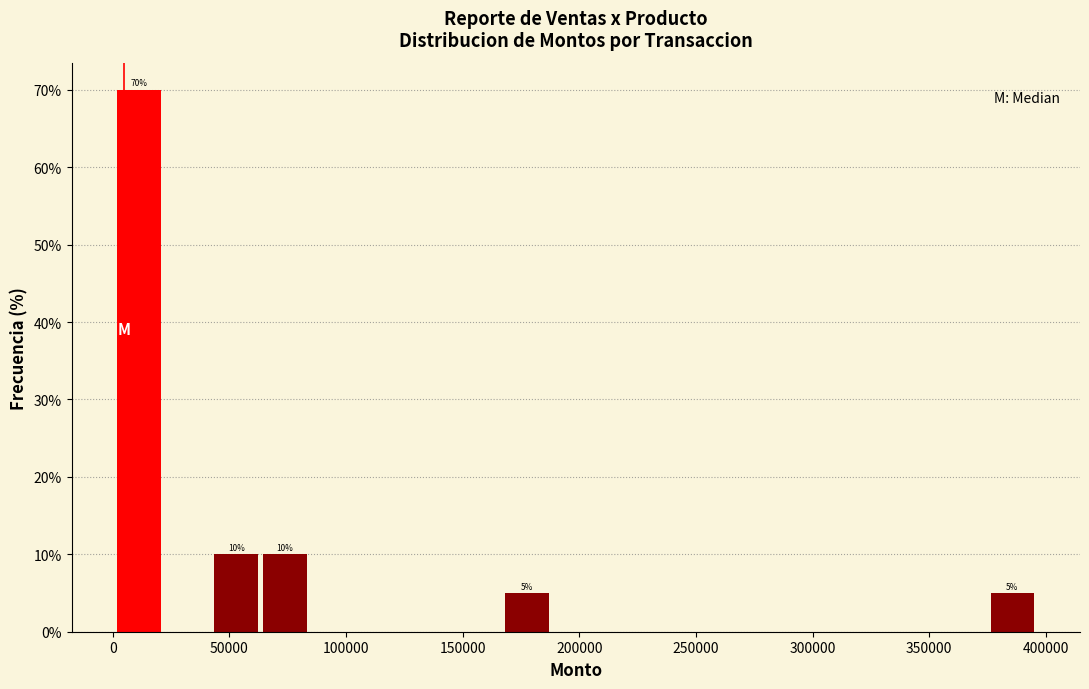

Over which range of the x-axis is the bar tallest?

0 to 20000